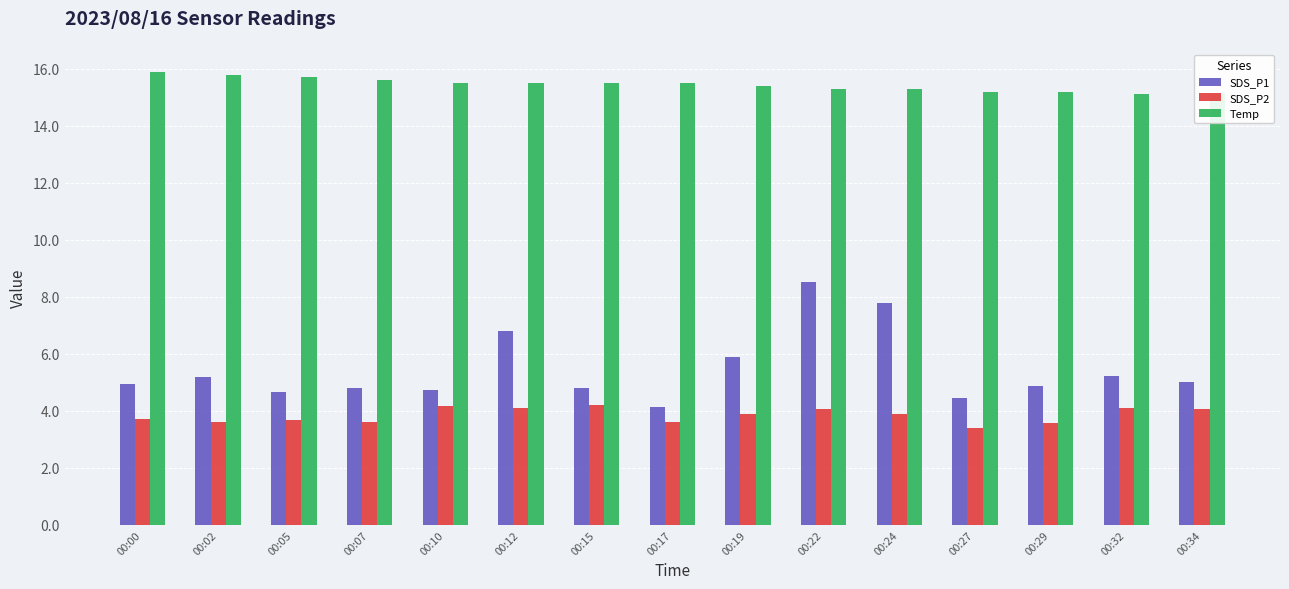

How many bars are there in total?

45